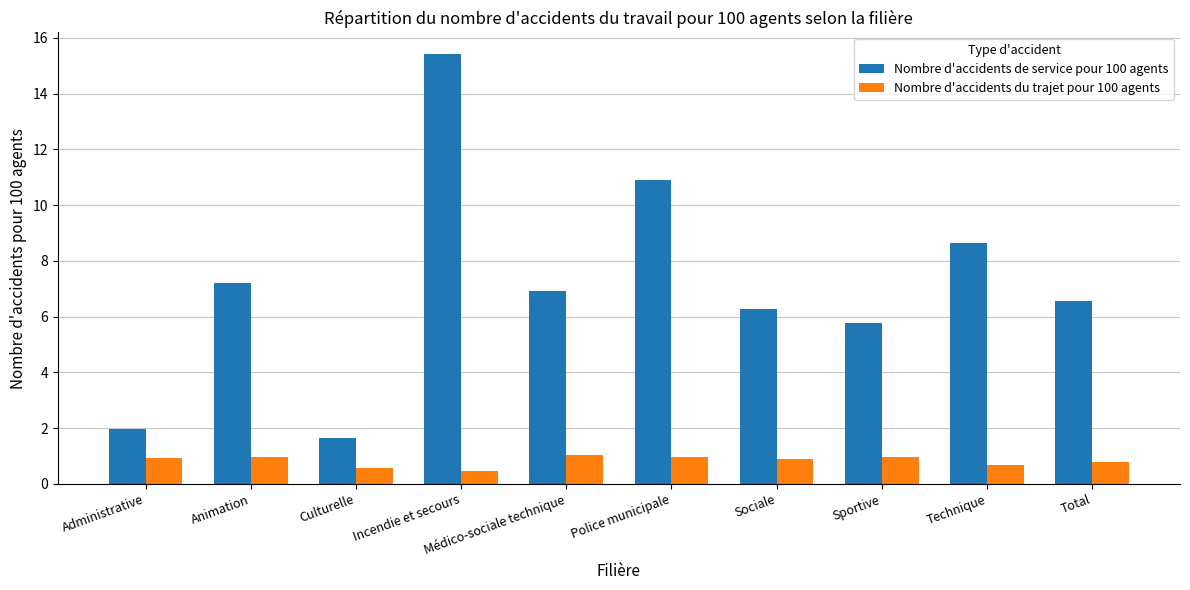

Rank the categories by Nombre d'accidents de service pour 100 agents value from highest to lowest.

Incendie et secours, Police municipale, Technique, Animation, Médico-sociale technique, Total, Sociale, Sportive, Administrative, Culturelle